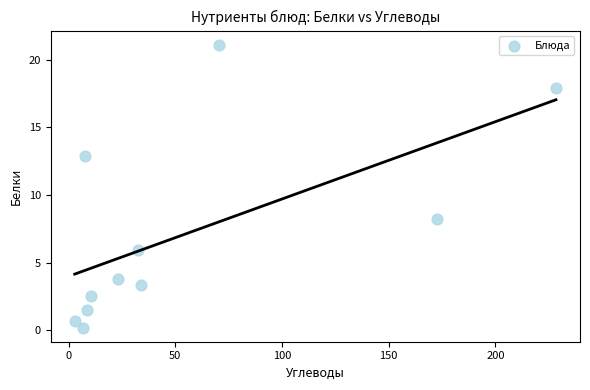

What is the range of X values (max minus min)?

225.5